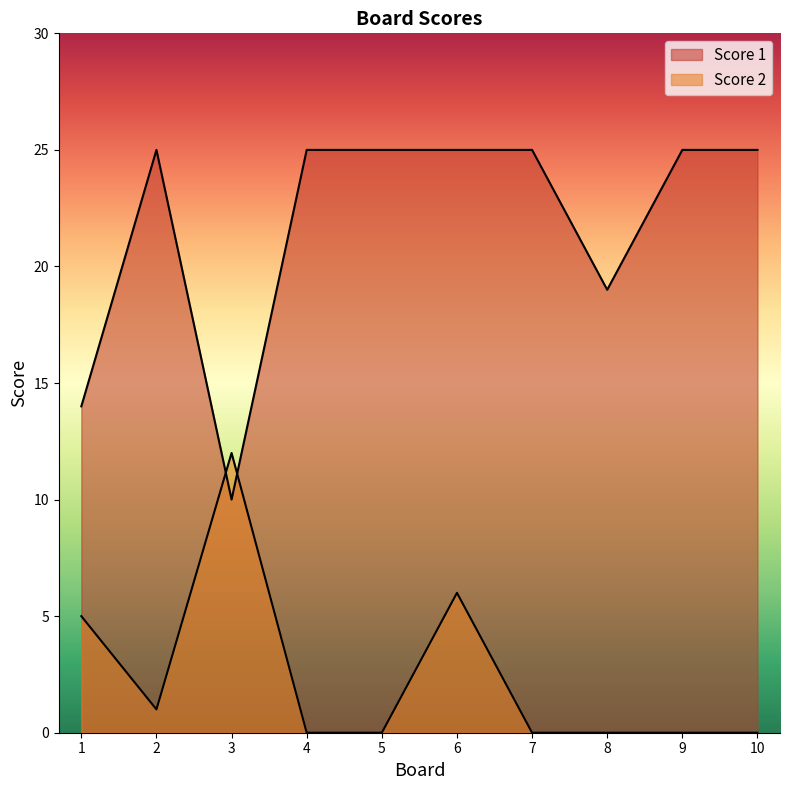

How many times do Score 1 and Score 2 cross each other?

2